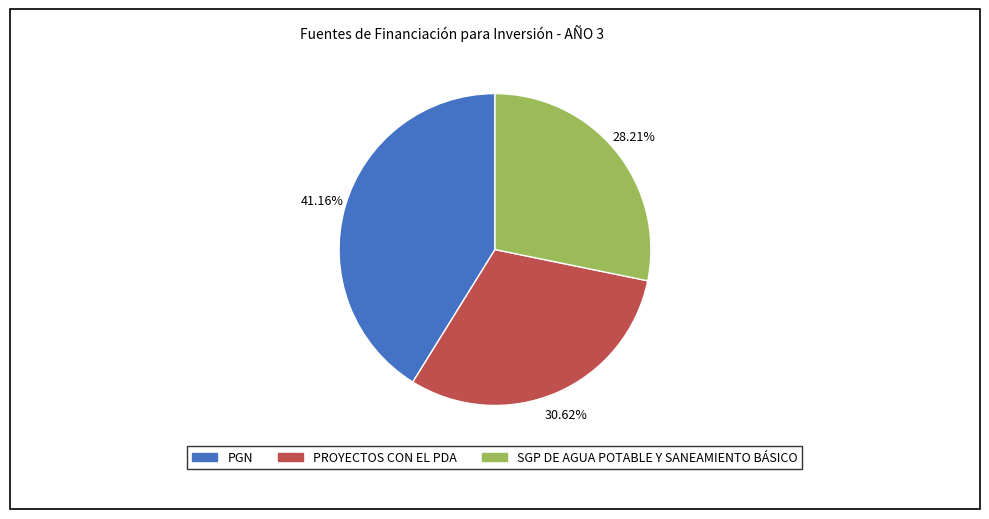

Count the number of slices in the pie.

3